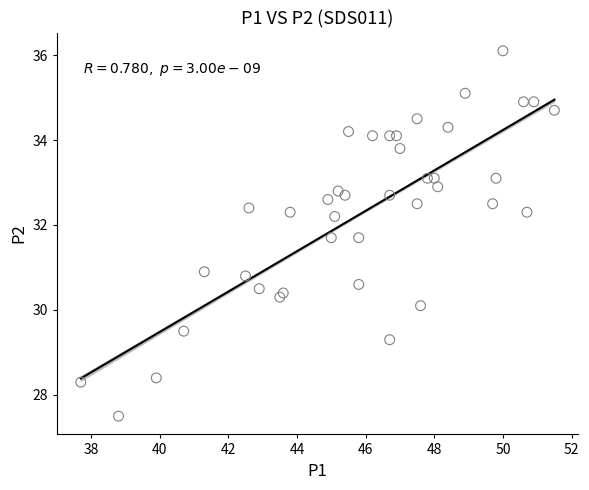

What is the range of Y values (max minus min)?

8.6